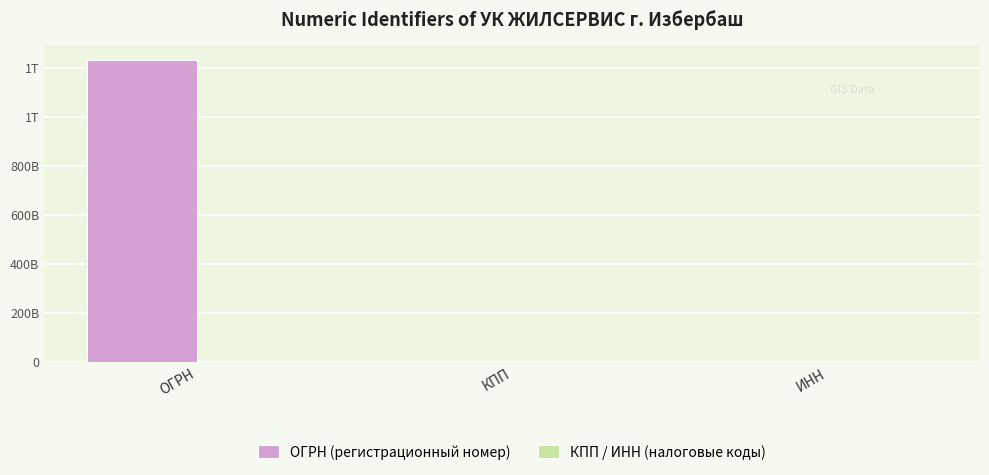

What is the value of the КПП / ИНН (налоговые коды) bar at the 3rd from the left?

548014360